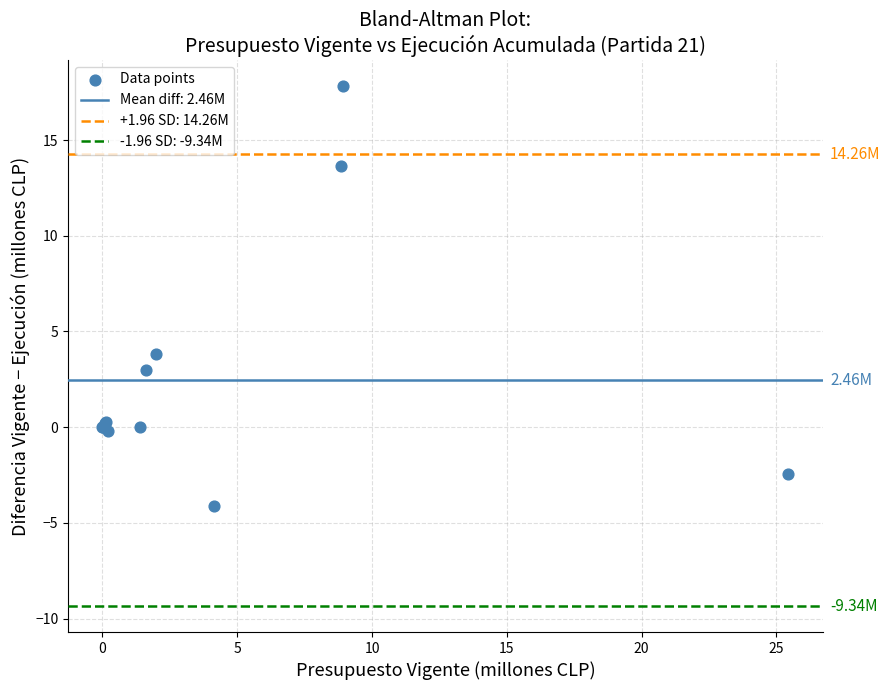

What Y value in the scatter plot is closest to 6?

3.8